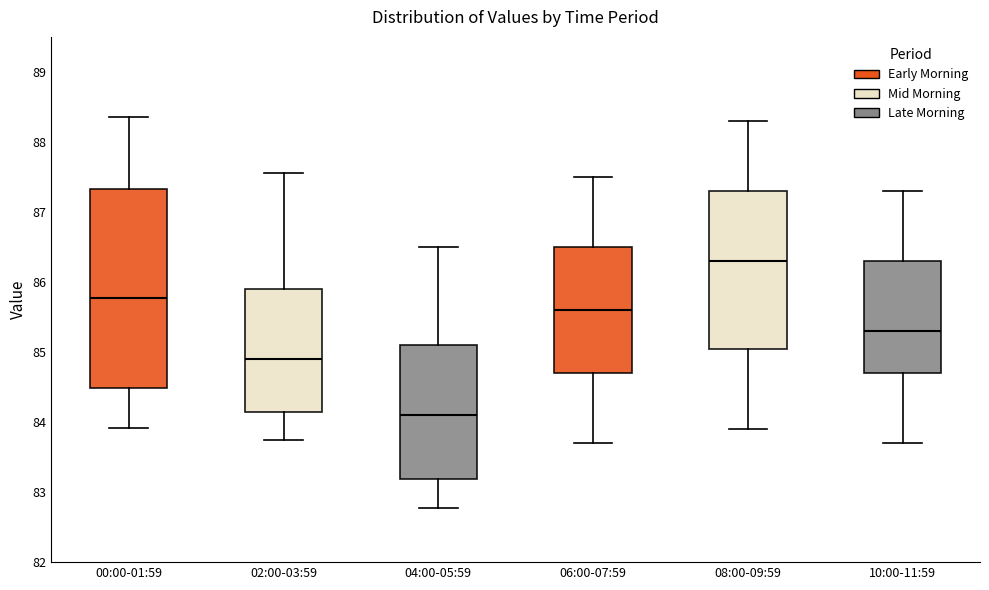

Which box has the lowest median line?

04:00-05:59